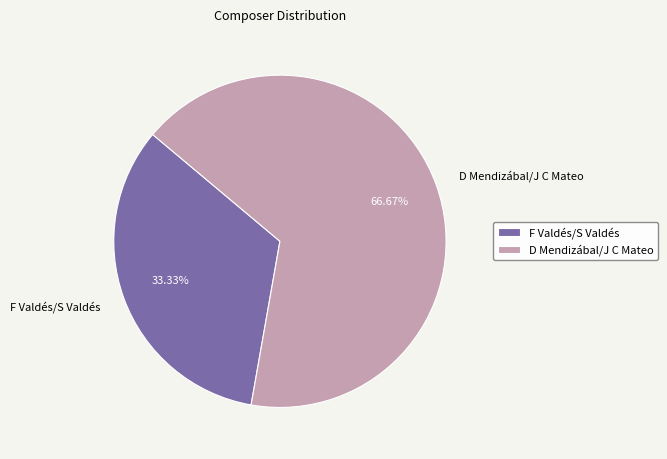

The F Valdés/S Valdés slice represents 21% of the pie. True or false?

False